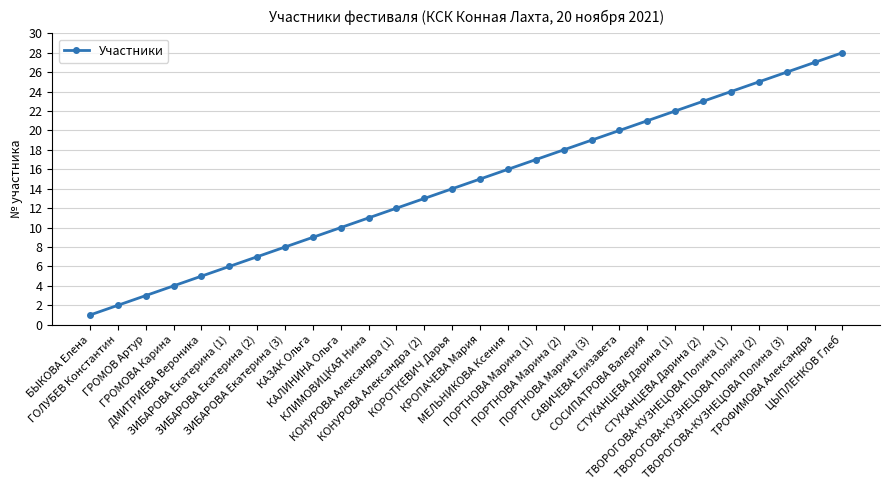

Reading right to left, extract all data points from this chart.

ЦЫПЛЕНКОВ Глеб=28	ТРОФИМОВА Александра=27	ТВОРОГОВА-КУЗНЕЦОВА Полина (3)=26	ТВОРОГОВА-КУЗНЕЦОВА Полина (2)=25	ТВОРОГОВА-КУЗНЕЦОВА Полина (1)=24	СТУКАНЦЕВА Дарина (2)=23	СТУКАНЦЕВА Дарина (1)=22	СОСИПАТРОВА Валерия=21	САВИЧЕВА Елизавета=20	ПОРТНОВА Марина (3)=19	ПОРТНОВА Марина (2)=18	ПОРТНОВА Марина (1)=17	МЕЛЬНИКОВА Ксения=16	КРОПАЧЕВА Мария=15	КОРОТКЕВИЧ Дарья=14	КОНУРОВА Александра (2)=13	КОНУРОВА Александра (1)=12	КЛИМОВИЦКАЯ Нина=11	КАЛИНИНА Ольга=10	КАЗАК Ольга=9	ЗИБАРОВА Екатерина (3)=8	ЗИБАРОВА Екатерина (2)=7	ЗИБАРОВА Екатерина (1)=6	ДМИТРИЕВА Вероника=5	ГРОМОВА Карина=4	ГРОМОВ Артур=3	ГОЛУБЕВ Константин=2	БЫКОВА Елена=1